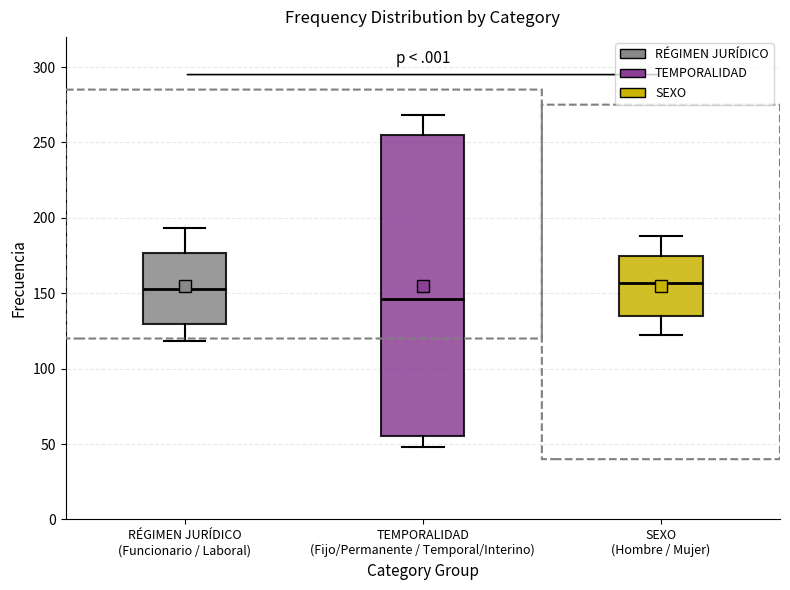

Where does the lower whisker of the box for RÉGIMEN JURÍDICO (Funcionario / Laboral) end on the y-axis? The values are not printed on the chart, so give them approximately, as read against the axis.

120